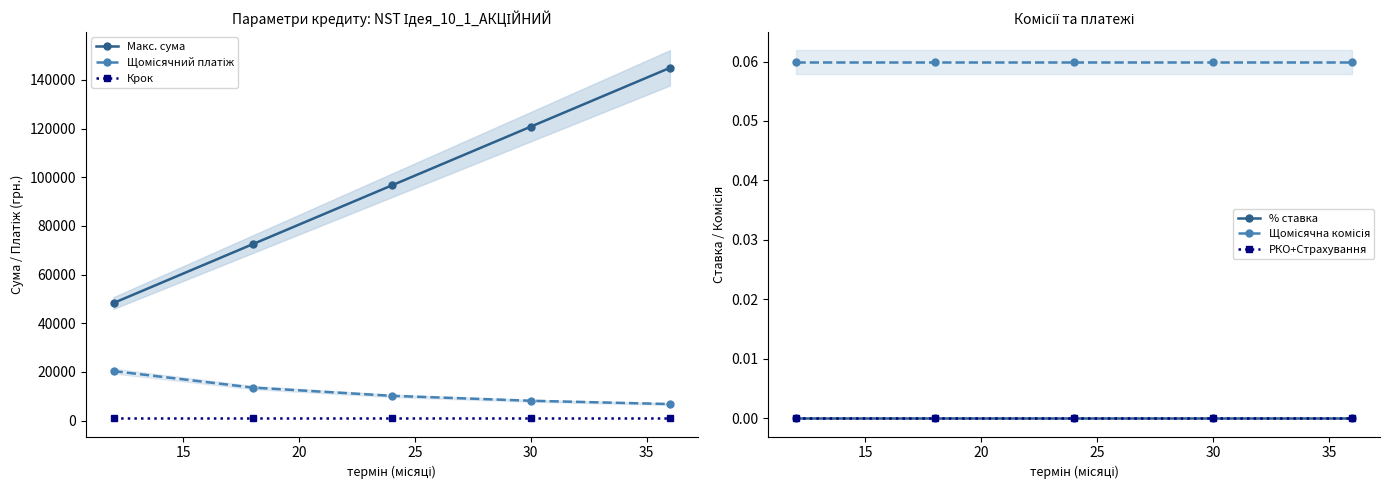

What is the highest value of the Макс. сума series?

144927.5